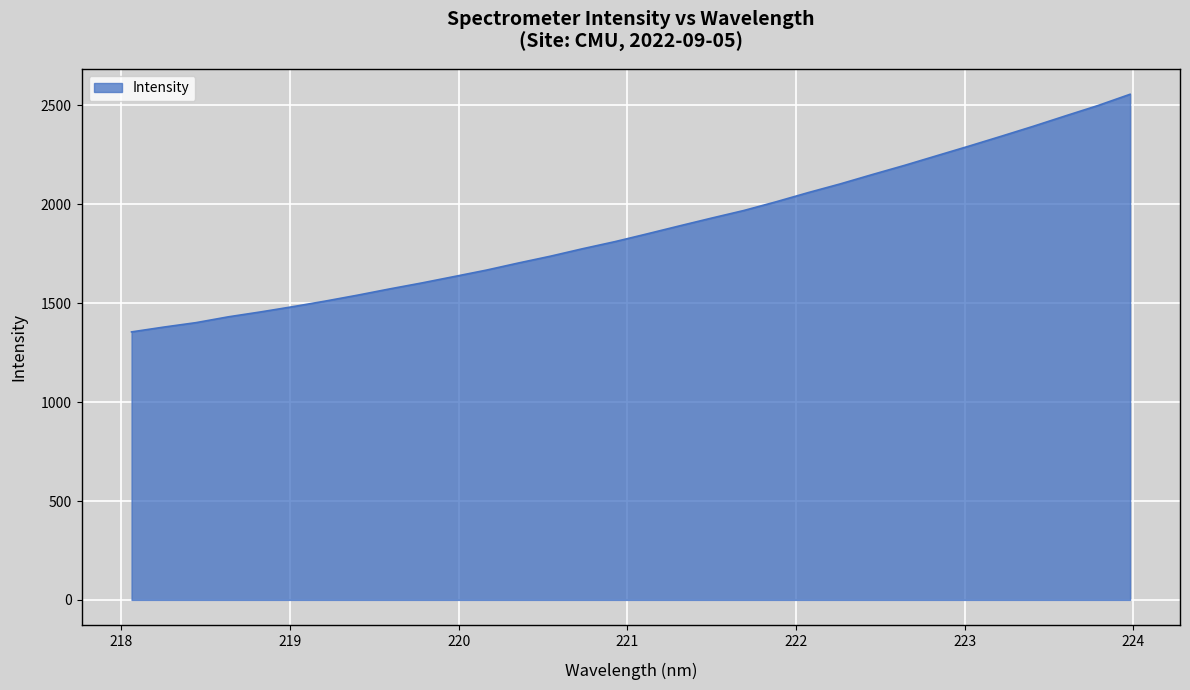

Reading right to left, transcribe all the data shown in this chart.

2556.5	2499.5	2447.7	2395.1	2344.5	2294.7	2246.2	2197.5	2151.1	2103.6	2059.4	2012.8	1968.9	1930.5	1891.0	1850.8	1811.5	1775.8	1738.0	1703.4	1667.2	1634.7	1602.4	1572.2	1540.4	1510.5	1482.5	1456.0	1431.2	1401.9	1379.3	1355.0